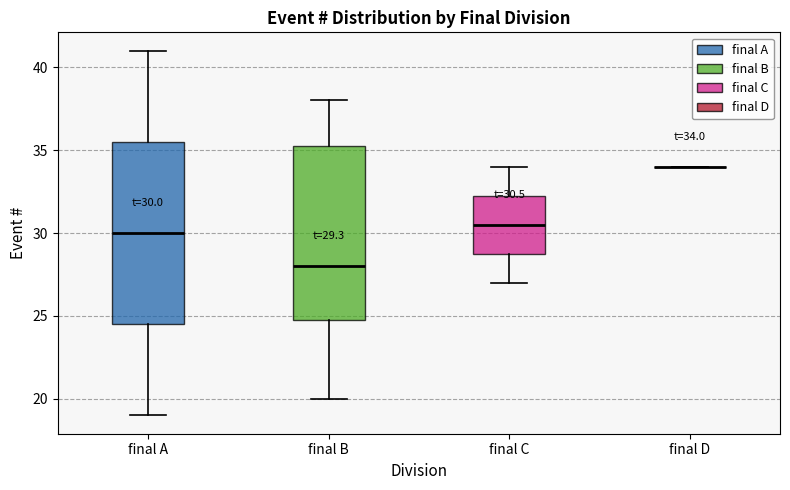

Which box is the tallest, from its lower edge to its upper edge?

final A